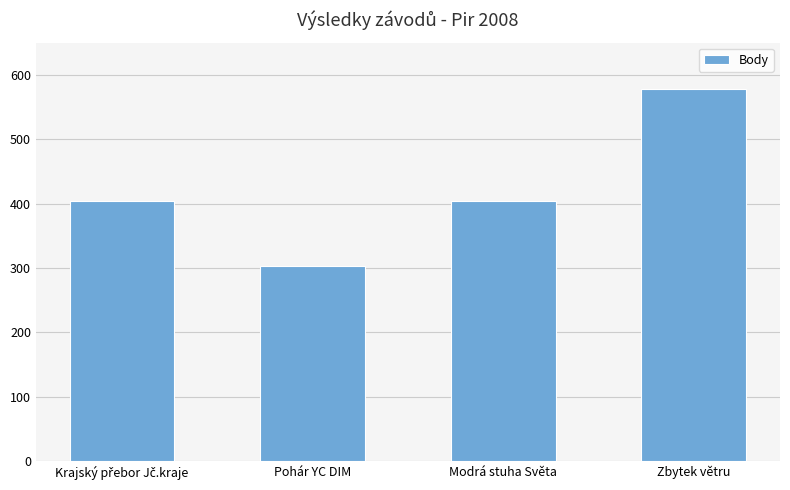

Reading left to right, what are all the values shown in this chart?

404	303	404	578